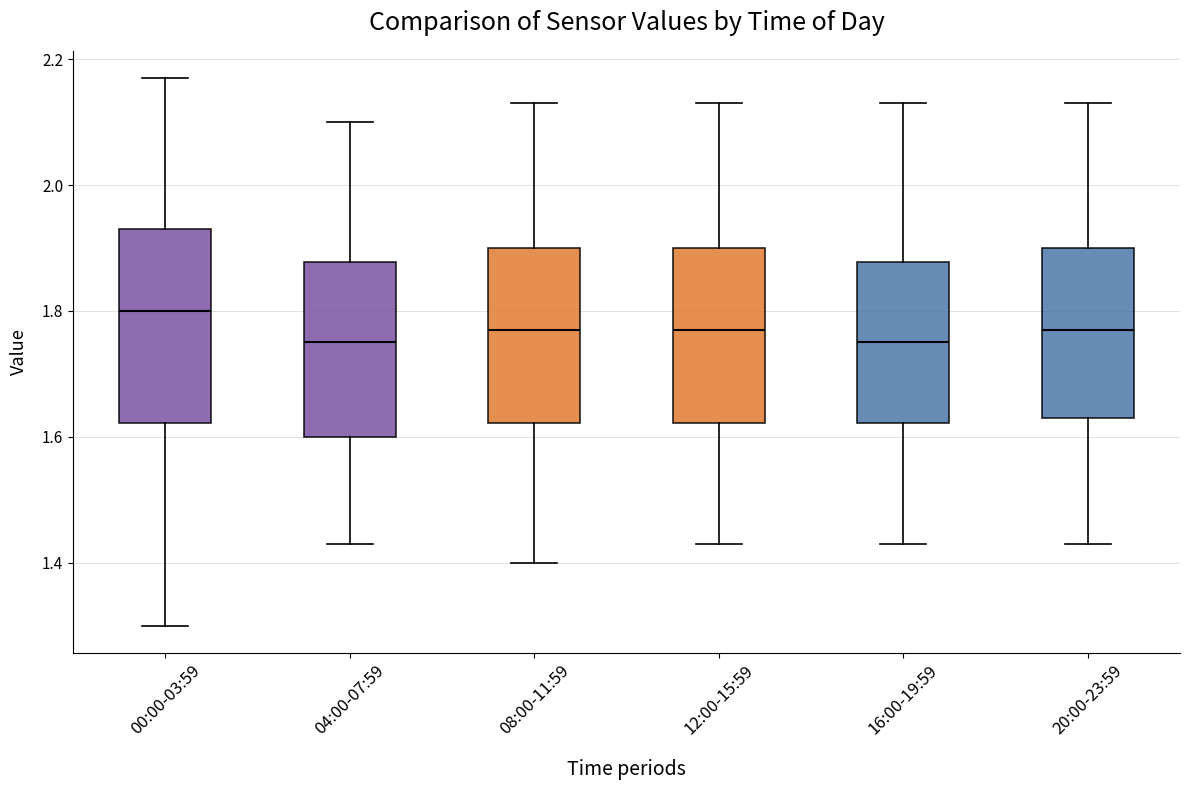

Reading left to right, transcribe this box plot: for each box, give where its median line is, the range the box spans, and where its two whiskers end, as read against the y-axis. The values are not printed on the chart, so give them approximately, as read against the axis.

00:00-03:59: median 1.80, box 1.62 to 1.94, whiskers 1.30 to 2.18
04:00-07:59: median 1.76, box 1.60 to 1.88, whiskers 1.44 to 2.10
08:00-11:59: median 1.78, box 1.62 to 1.90, whiskers 1.40 to 2.14
12:00-15:59: median 1.78, box 1.62 to 1.90, whiskers 1.44 to 2.14
16:00-19:59: median 1.76, box 1.62 to 1.88, whiskers 1.44 to 2.14
20:00-23:59: median 1.78, box 1.64 to 1.90, whiskers 1.44 to 2.14